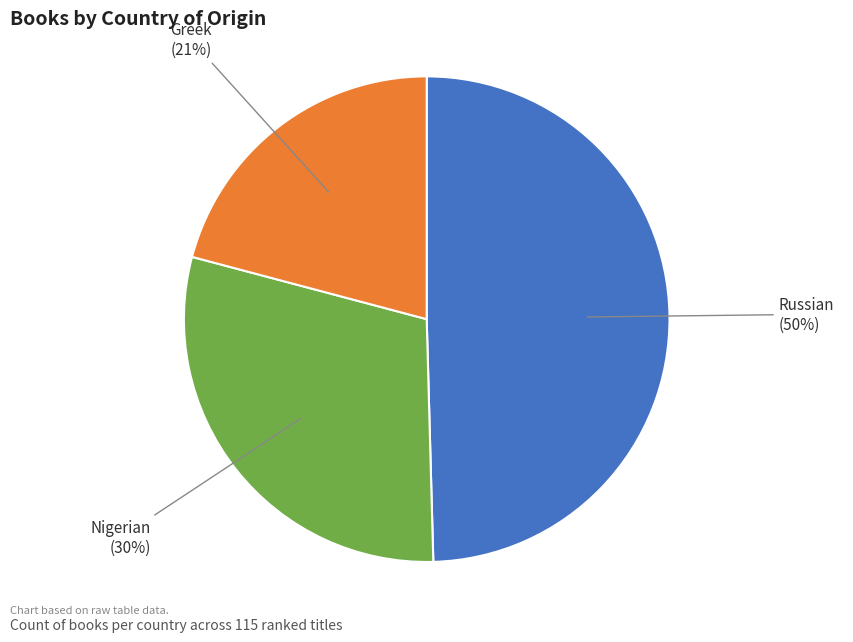

To the nearest percent, what is the difference between the Greek and Nigerian slice percentages?

9%